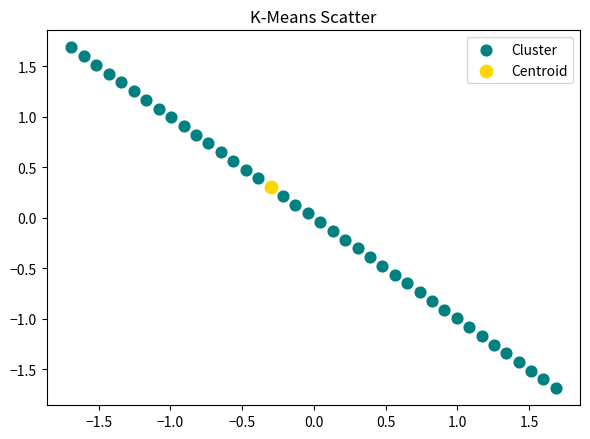

What are all the series names shown in the legend?

Cluster, Centroid